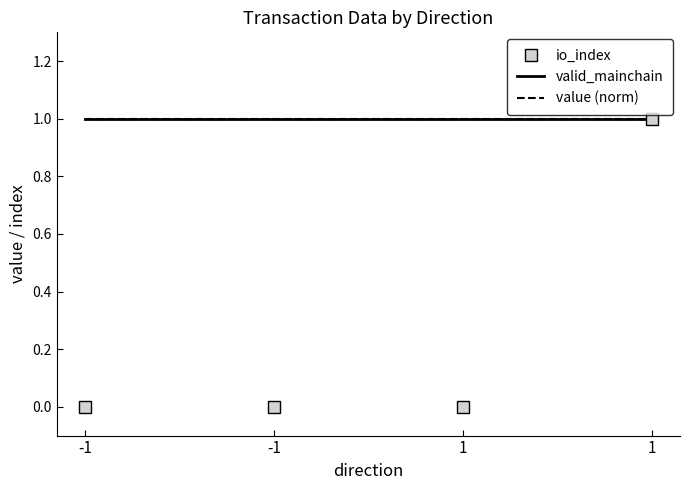

What is the maximum value for valid_mainchain?

1